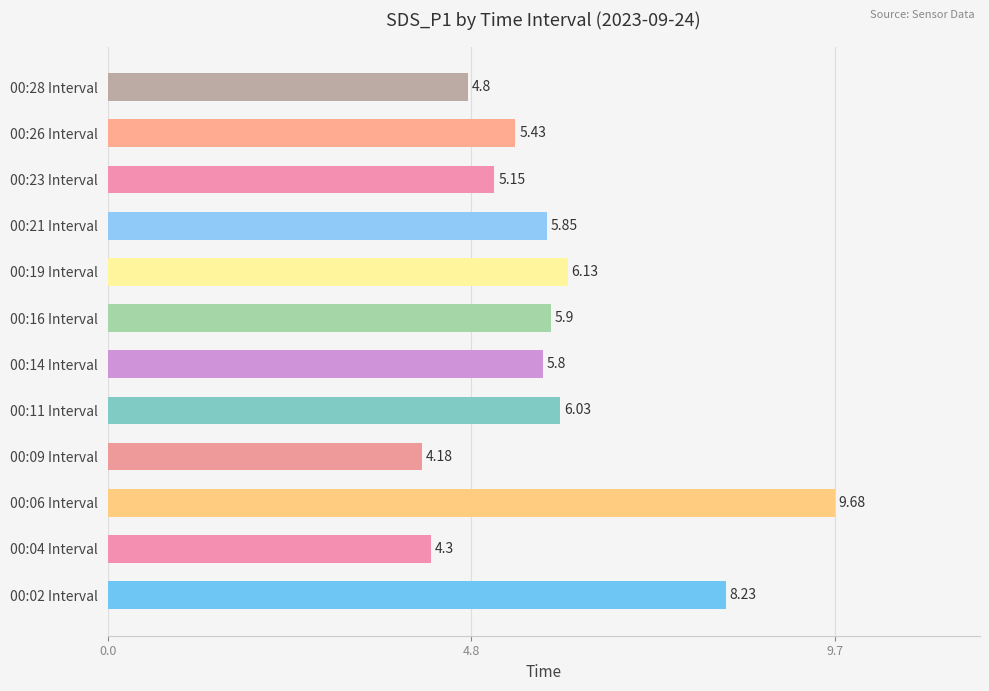

List the labels in order of value, largest first.

00:06 Interval, 00:02 Interval, 00:19 Interval, 00:11 Interval, 00:16 Interval, 00:21 Interval, 00:14 Interval, 00:26 Interval, 00:23 Interval, 00:28 Interval, 00:04 Interval, 00:09 Interval